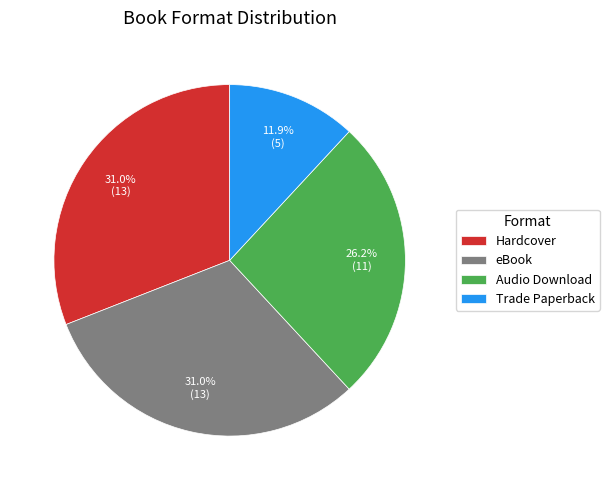

To the nearest percent, what is the difference between the largest and smallest slice percentages?

19%